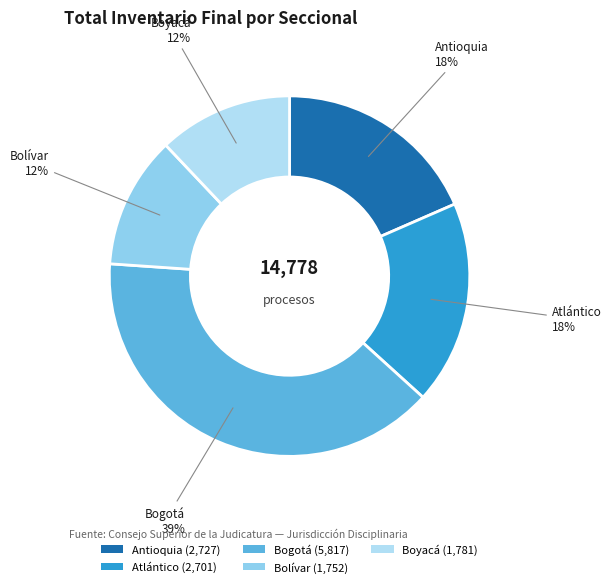

What is the ratio of the value at Boyacá to the value at Bolívar?

1.0